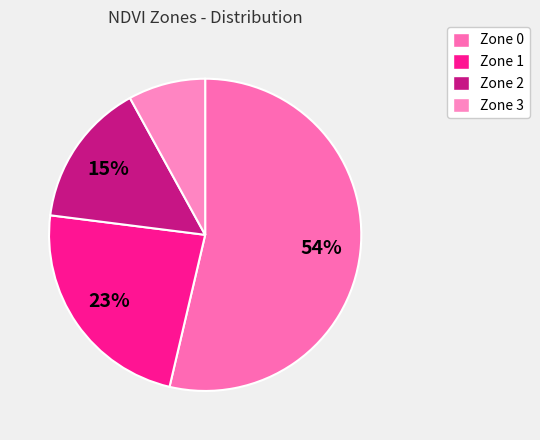

Between Zone 0 and Zone 2, which is larger?

Zone 0